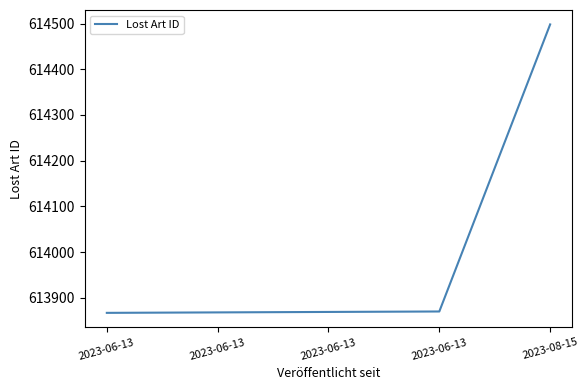

List the labels in order of value, largest first.

2023-08-15, 2023-06-13, 2023-06-13, 2023-06-13, 2023-06-13